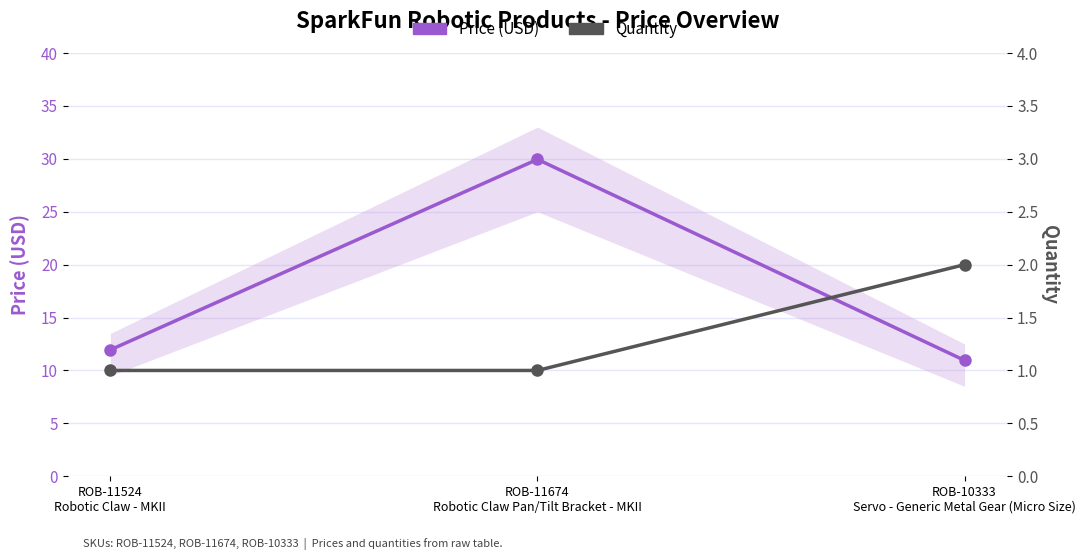

Reading left to right, list all the values displayed in this chart.

Price (USD): ROB-11524
Robotic Claw - MKII=11.9	ROB-11674
Robotic Claw Pan/Tilt Bracket - MKII=29.9	ROB-10333
Servo - Generic Metal Gear (Micro Size)=10.9
Quantity: ROB-11524
Robotic Claw - MKII=1.0	ROB-11674
Robotic Claw Pan/Tilt Bracket - MKII=1.0	ROB-10333
Servo - Generic Metal Gear (Micro Size)=2.0